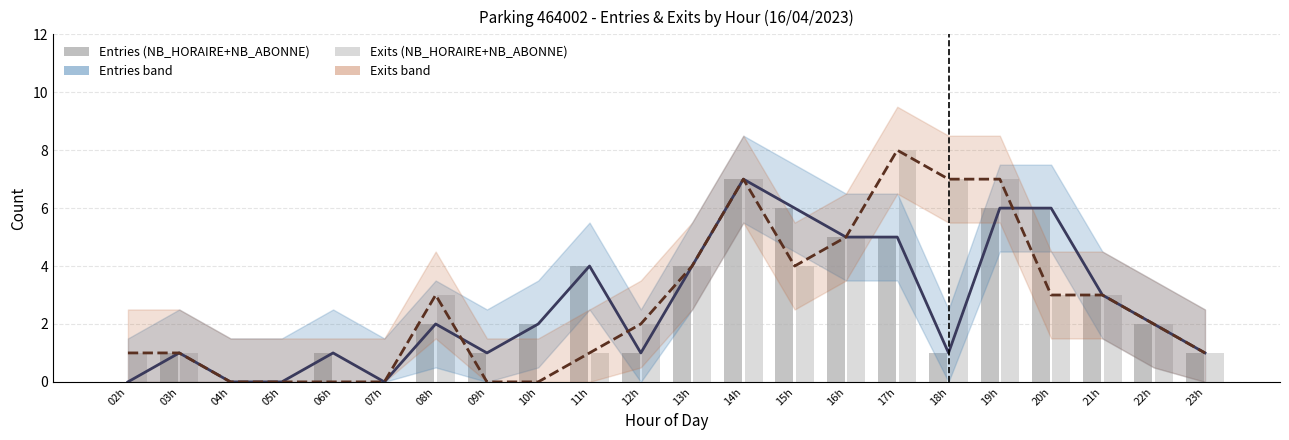

What is the average value of the Exits estimate series?

3